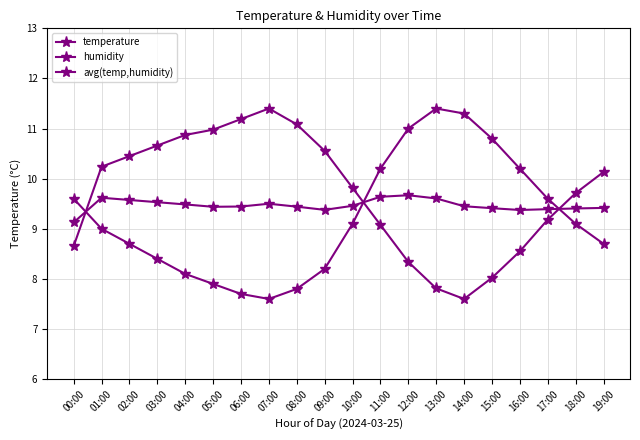

Is the value of humidity at 03:00 greater than the value of avg(temp,humidity) at 18:00?

Yes